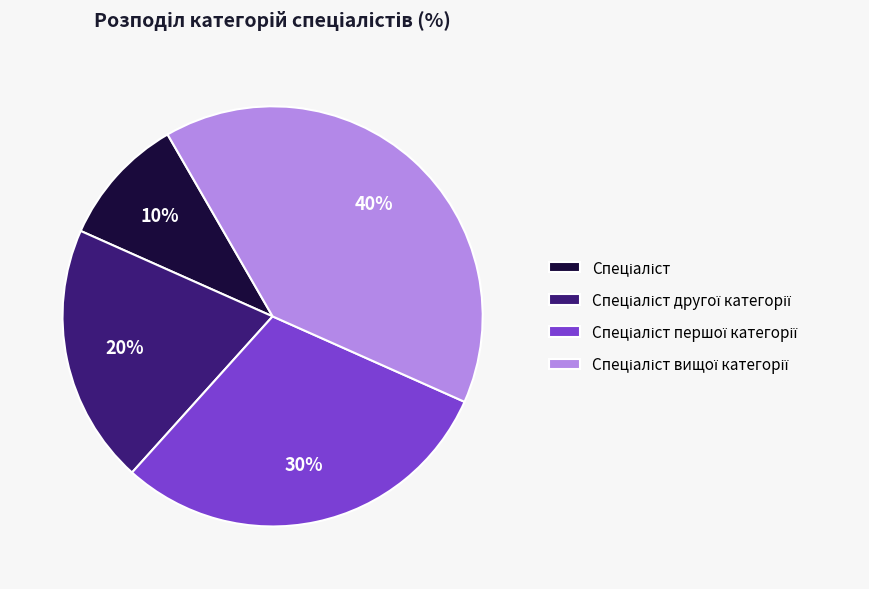

Count the number of slices in the pie.

4